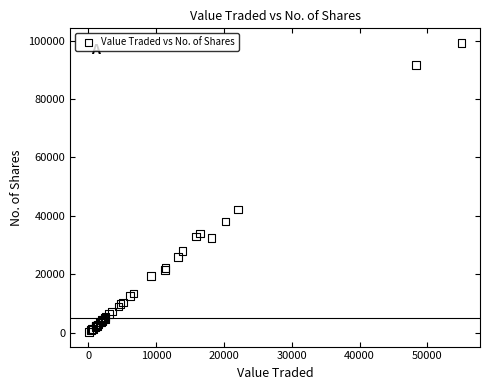

What Y value in the scatter plot is closest to 49733?

42204